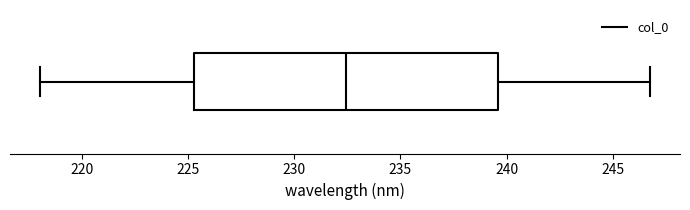

Read this box plot against the x-axis: the position of the median line, the range covered by the box, and the ends of both whiskers. The values are not printed on the chart, so give them approximately, as read against the axis.

median 232.5, box 225.5 to 239.5, whiskers 218.0 to 246.5